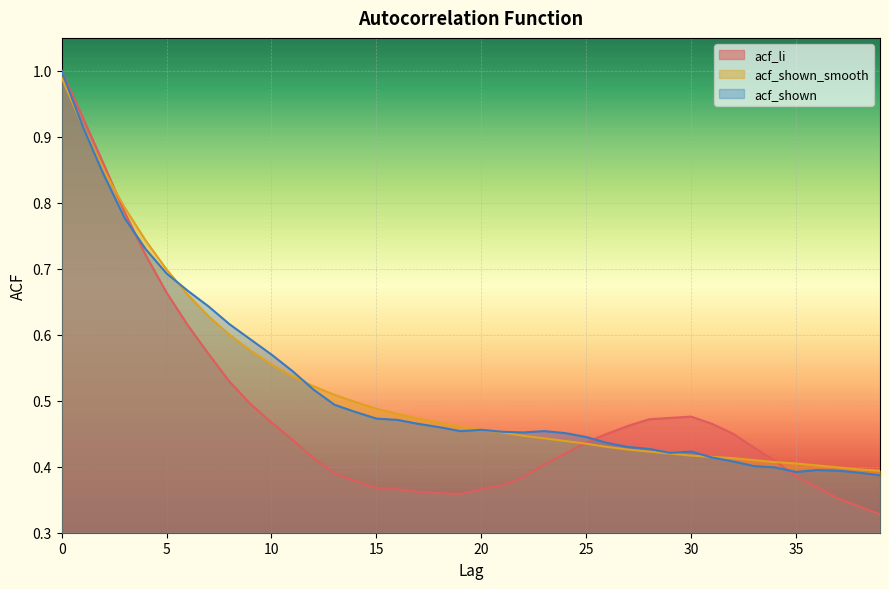

List the labels in order of acf_li value, largest first.

0, 1, 2, 3, 4, 5, 6, 7, 8, 9, 30, 29, 28, 10, 31, 27, 26, 32, 11, 25, 33, 24, 12, 34, 23, 13, 35, 22, 14, 21, 36, 15, 16, 20, 17, 18, 19, 37, 38, 39